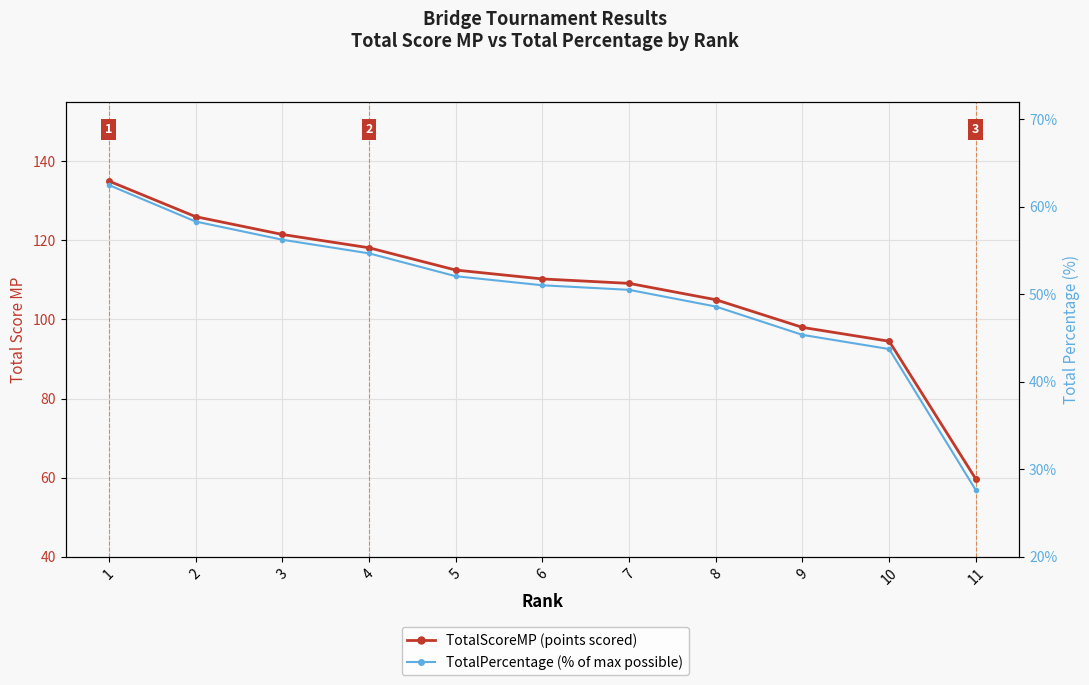

At which category is the sum across all series the highest?

1